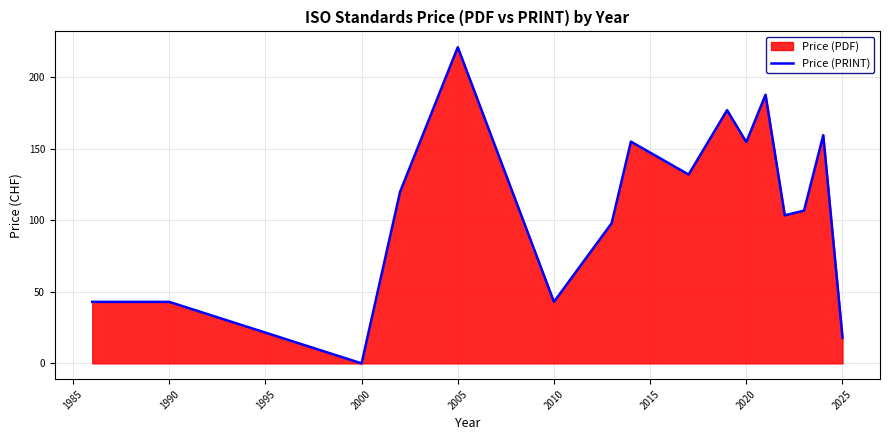

True or false: the data shows 18.0 at 2025.

True